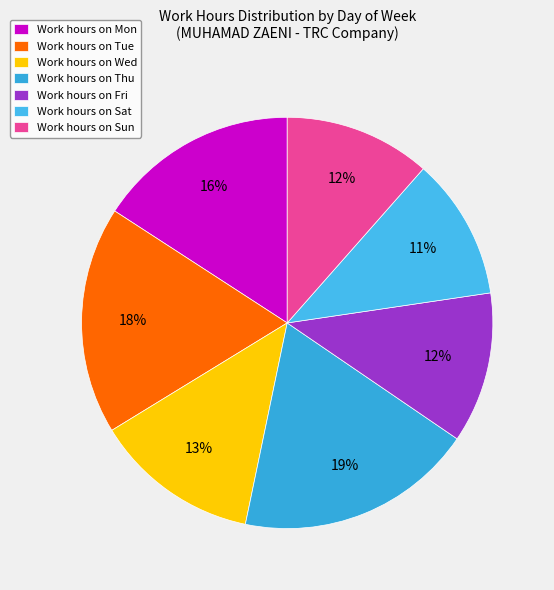

Count the number of slices in the pie.

7